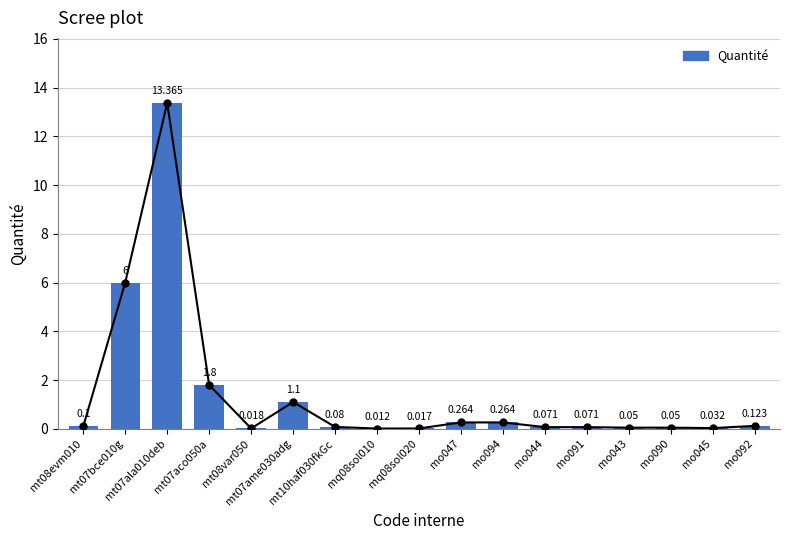

Reading right to left, transcribe all the data shown in this chart.

mo092=0.1	mo045=0.0	mo090=0.1	mo043=0.1	mo091=0.1	mo044=0.1	mo094=0.3	mo047=0.3	mq08sol020=0.0	mq08sol010=0.0	mt10haf030fkGc=0.1	mt07ame030adg=1.1	mt08var050=0.0	mt07aco050a=1.8	mt07ala010deb=13.4	mt07bce010g=6.0	mt08evm010=0.1